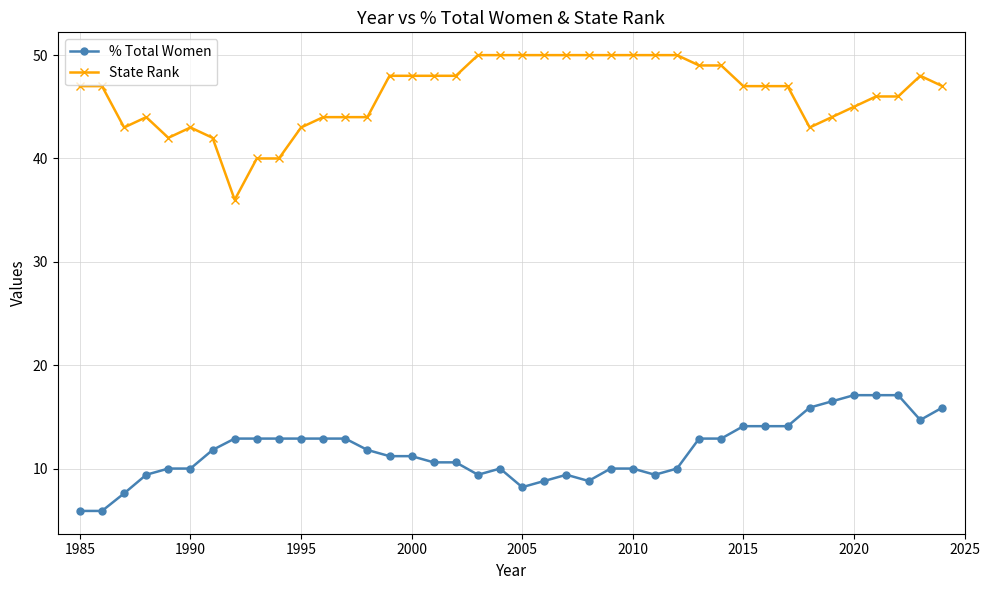

Reading left to right, extract all data points from this chart.

% Total Women: 5.9	5.9	7.6	9.4	10.0	10.0	11.8	12.9	12.9	12.9	12.9	12.9	12.9	11.8	11.2	11.2	10.6	10.6	9.4	10.0	8.2	8.8	9.4	8.8	10.0	10.0	9.4	10.0	12.9	12.9	14.1	14.1	14.1	15.9	16.5	17.1	17.1	17.1	14.7	15.9
State Rank: 47.0	47.0	43.0	44.0	42.0	43.0	42.0	36.0	40.0	40.0	43.0	44.0	44.0	44.0	48.0	48.0	48.0	48.0	50.0	50.0	50.0	50.0	50.0	50.0	50.0	50.0	50.0	50.0	49.0	49.0	47.0	47.0	47.0	43.0	44.0	45.0	46.0	46.0	48.0	47.0